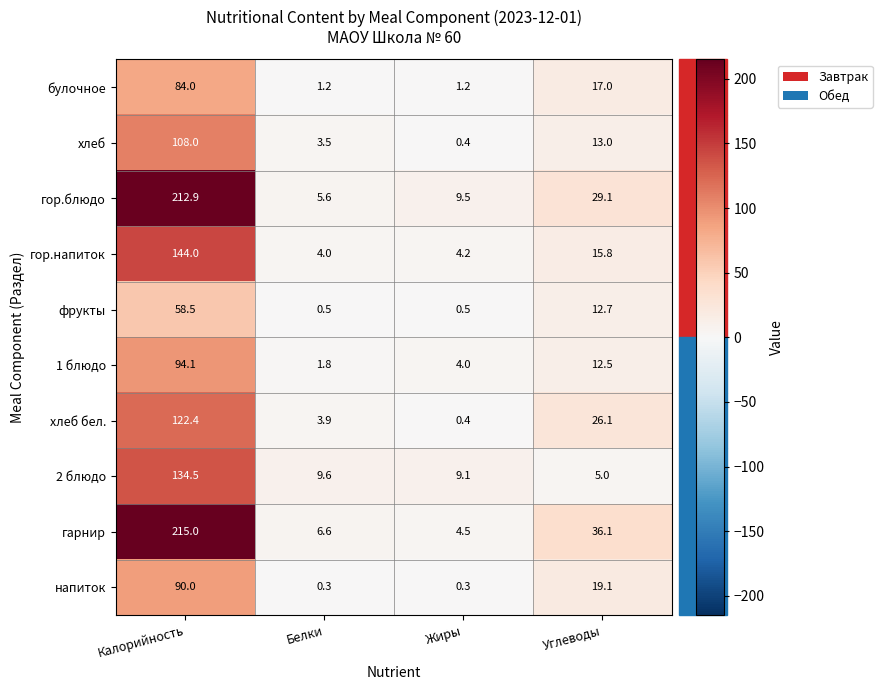

What is the spread (max minus min) of values at Калорийность?

156.5